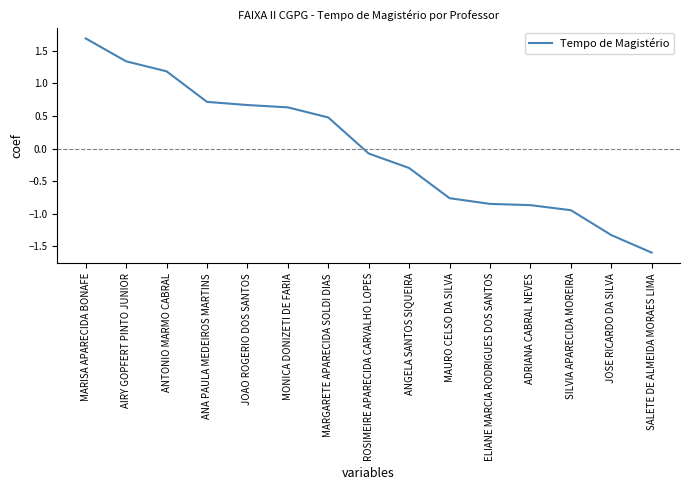

At which category does the chart reach its minimum across all series?

SALETE DE ALMEIDA MORAES LIMA